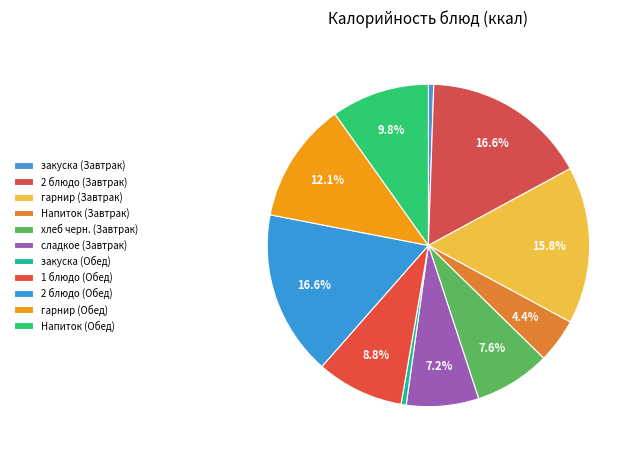

Combined, do Напиток (Завтрак) and закуска (Обед) account for over 50%?

No